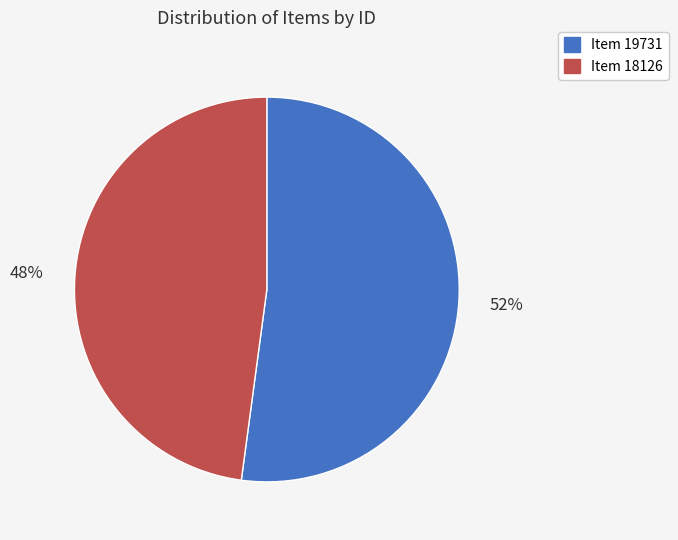

Is there a majority slice in this chart?

Yes